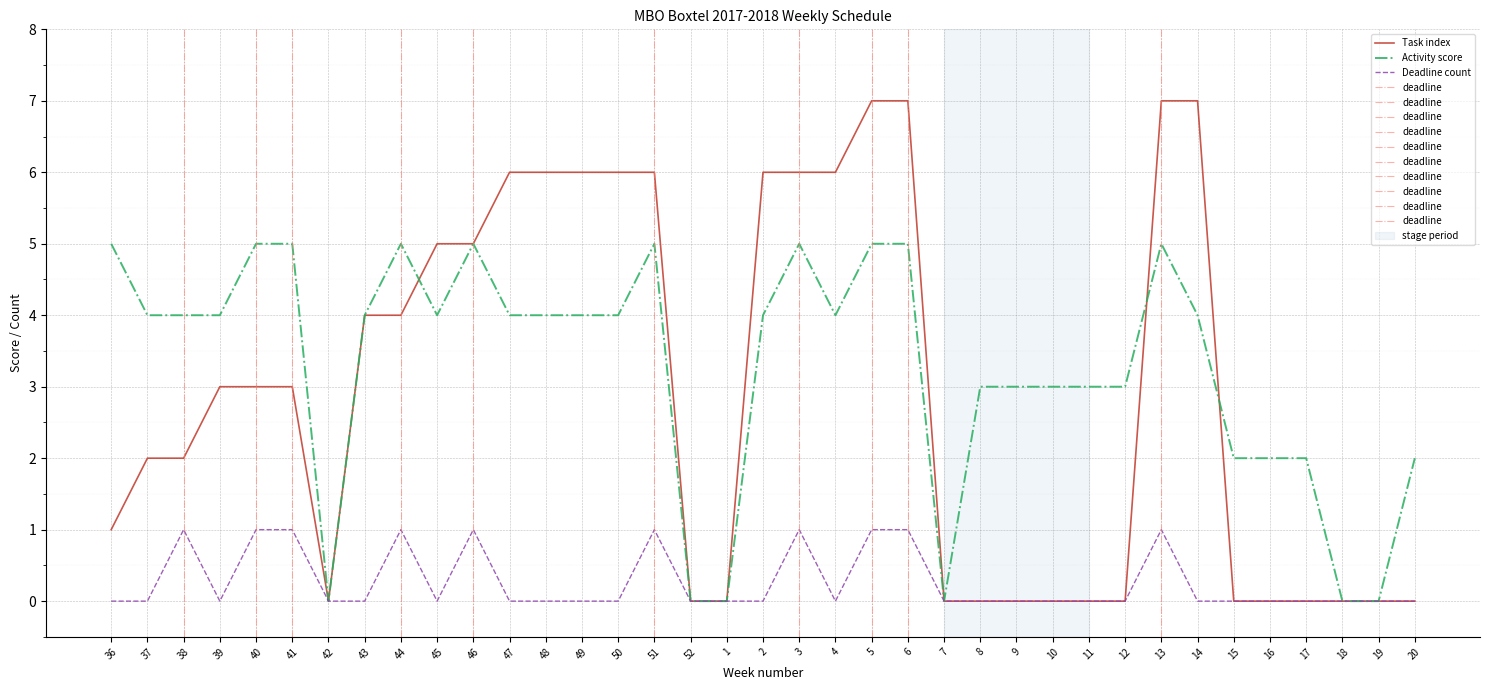

Reading right to left, what are all the values shown in this chart?

Task index: 20=0	19=0	18=0	17=0	16=0	15=0	14=7	13=7	12=0	11=0	10=0	9=0	8=0	7=0	6=7	5=7	4=6	3=6	2=6	1=0	52=0	51=6	50=6	49=6	48=6	47=6	46=5	45=5	44=4	43=4	42=0	41=3	40=3	39=3	38=2	37=2	36=1
Deadline count: 20=0	19=0	18=0	17=0	16=0	15=0	14=0	13=1	12=0	11=0	10=0	9=0	8=0	7=0	6=1	5=1	4=0	3=1	2=0	1=0	52=0	51=1	50=0	49=0	48=0	47=0	46=1	45=0	44=1	43=0	42=0	41=1	40=1	39=0	38=1	37=0	36=0
Activity score: 20=2	19=0	18=0	17=2	16=2	15=2	14=4	13=5	12=3	11=3	10=3	9=3	8=3	7=0	6=5	5=5	4=4	3=5	2=4	1=0	52=0	51=5	50=4	49=4	48=4	47=4	46=5	45=4	44=5	43=4	42=0	41=5	40=5	39=4	38=4	37=4	36=5